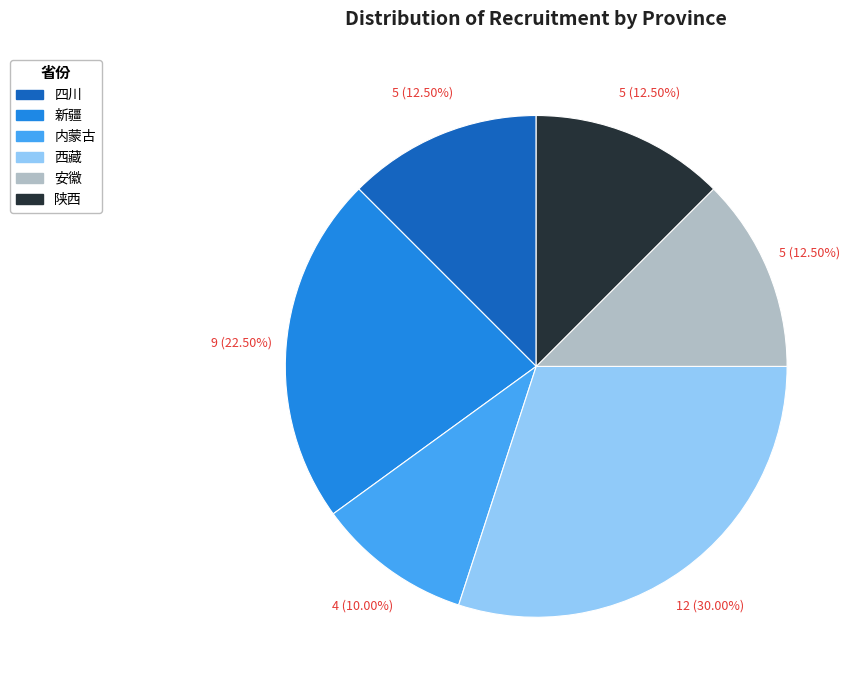

Does any single category account for the majority?

No